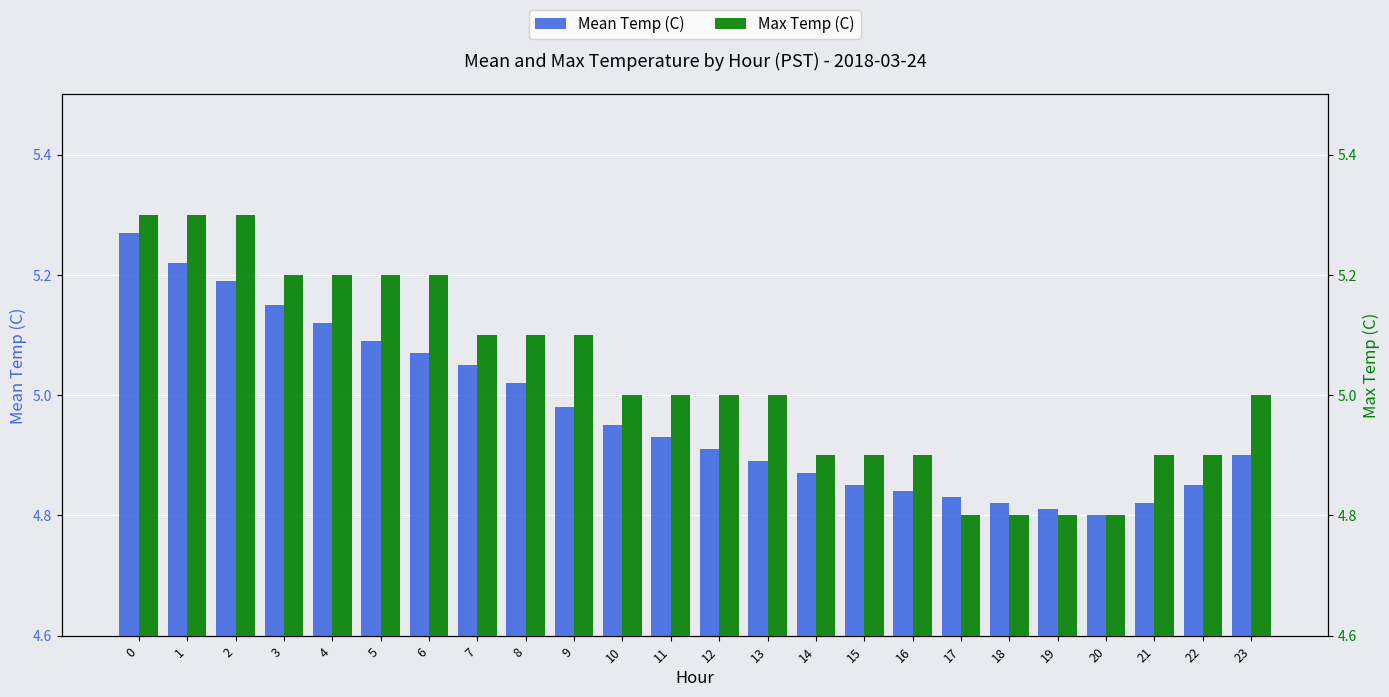

List the series in order of their overall mean, lowest first.

Mean Temp (C), Max Temp (C)